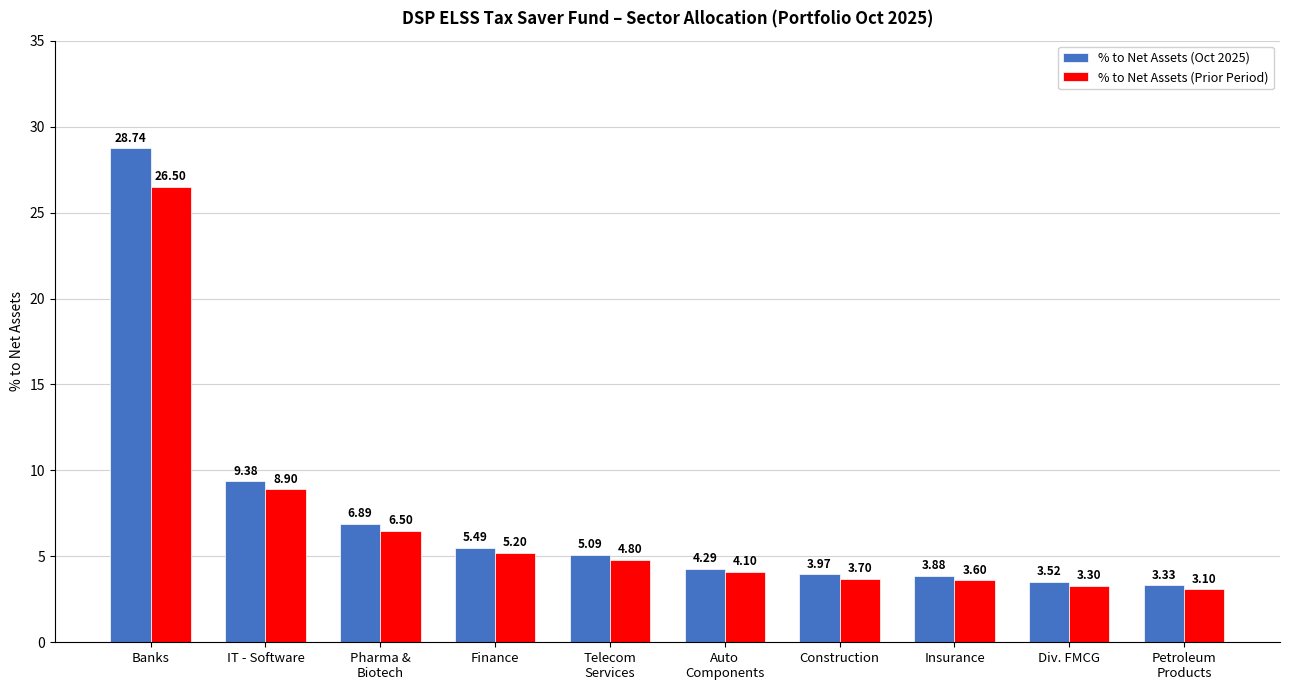

What is the average value of the % to Net Assets (Prior Period) series?

7.0